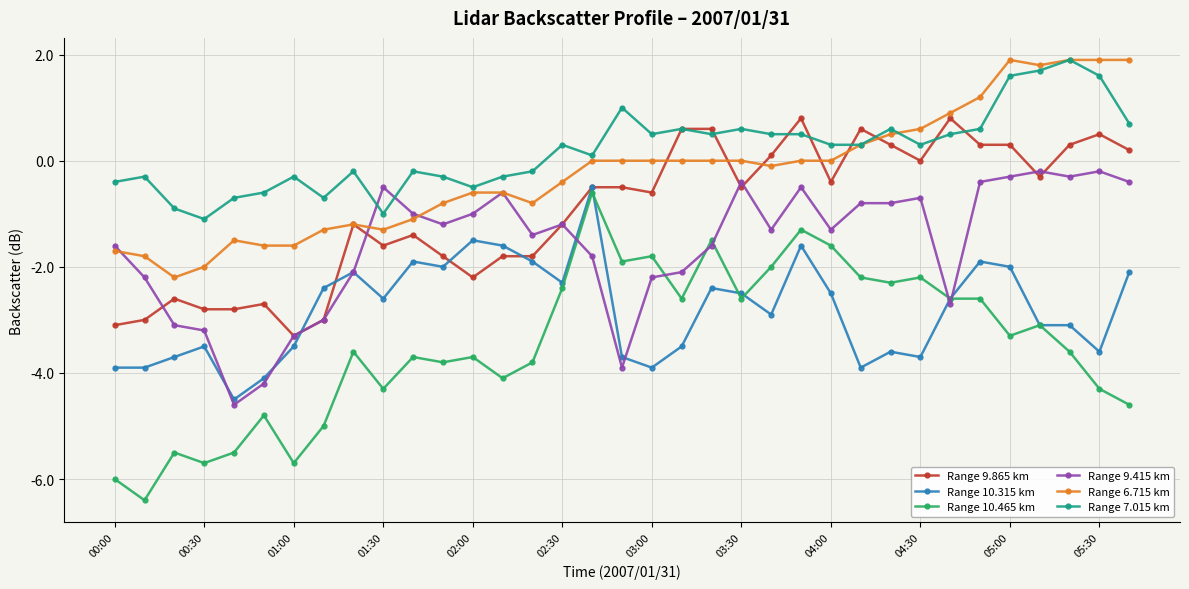

What is the value of the Range 7.015 km point at the 10th from the left?

-1.0